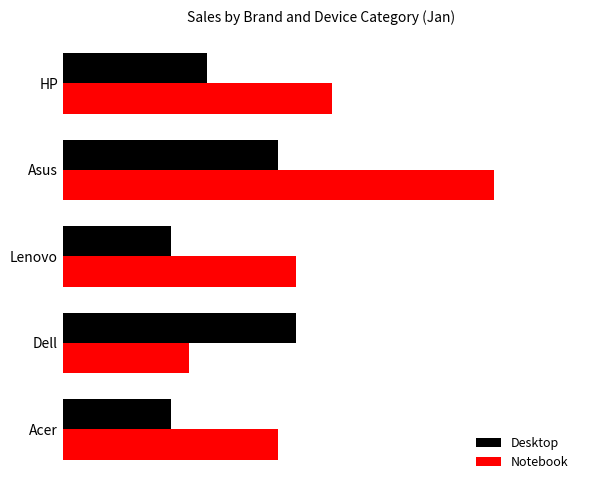

Rank the series by their maximum value, from lowest to highest.

Desktop, Notebook